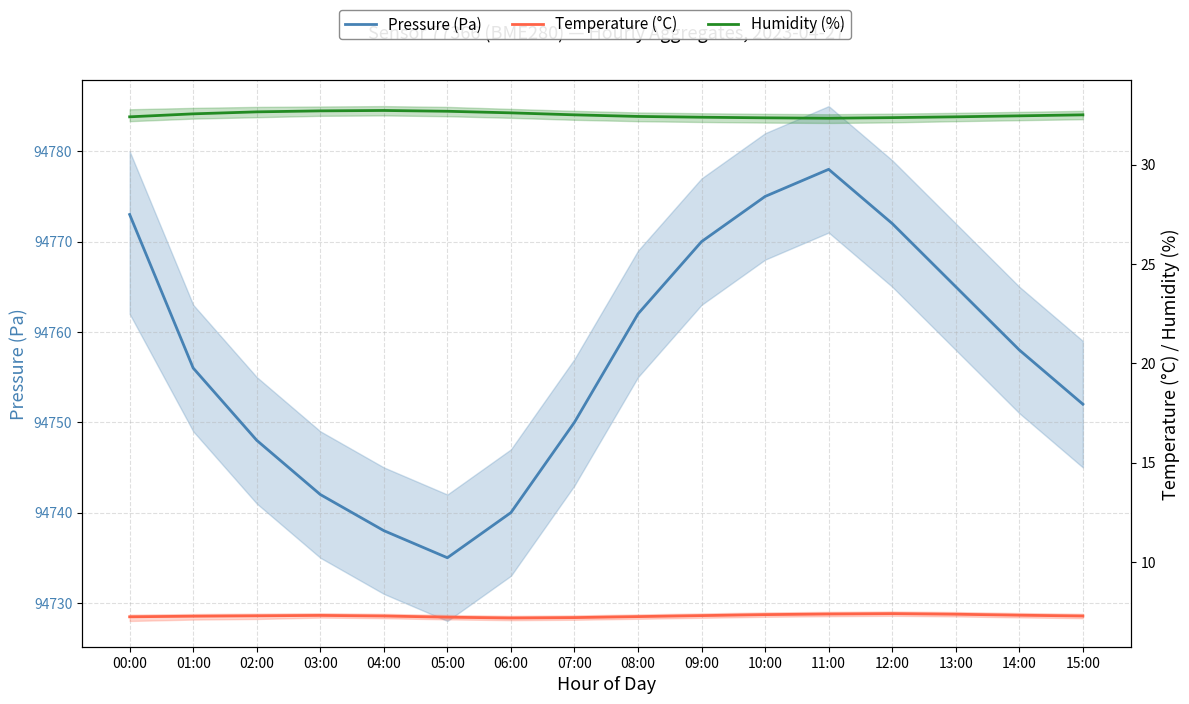

What is the label of the 5th point from the left?

04:00